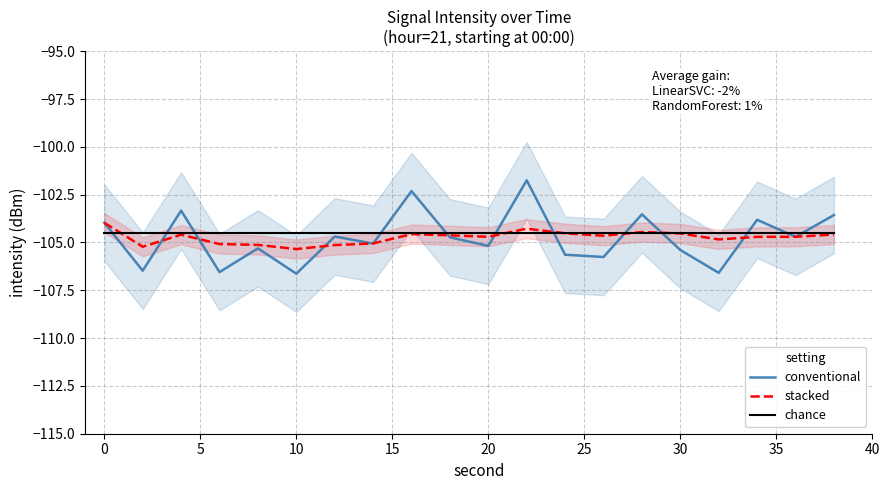

Reading left to right, extract all data points from this chart.

conventional: -104.0	-106.5	-103.3	-106.5	-105.3	-106.6	-104.7	-105.1	-102.3	-104.7	-105.2	-101.7	-105.6	-105.8	-103.5	-105.4	-106.6	-103.8	-104.7	-103.6
stacked: -104.0	-105.2	-104.6	-105.1	-105.1	-105.3	-105.1	-105.1	-104.6	-104.6	-104.7	-104.3	-104.5	-104.6	-104.5	-104.5	-104.8	-104.7	-104.7	-104.6
chance: -104.5	-104.5	-104.5	-104.5	-104.5	-104.5	-104.5	-104.5	-104.5	-104.5	-104.5	-104.5	-104.5	-104.5	-104.5	-104.5	-104.5	-104.5	-104.5	-104.5